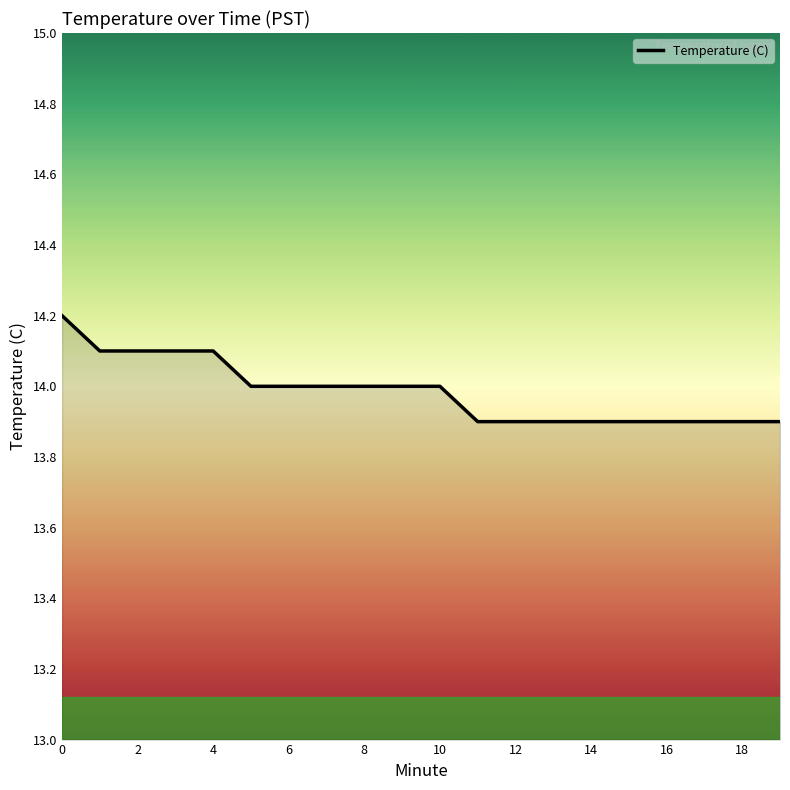

What is the average value?

14.0